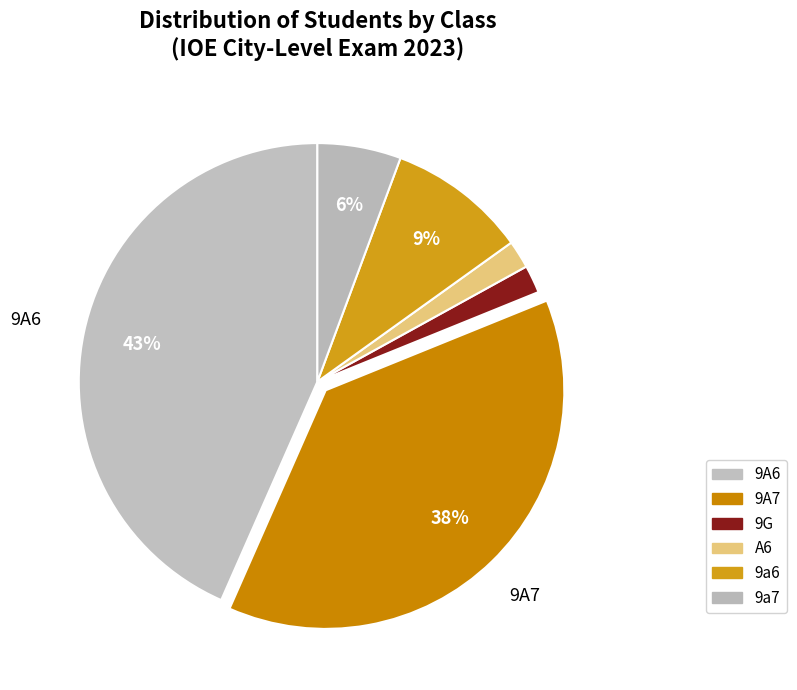

Is it true that 9a7 is 6% of the pie?

True